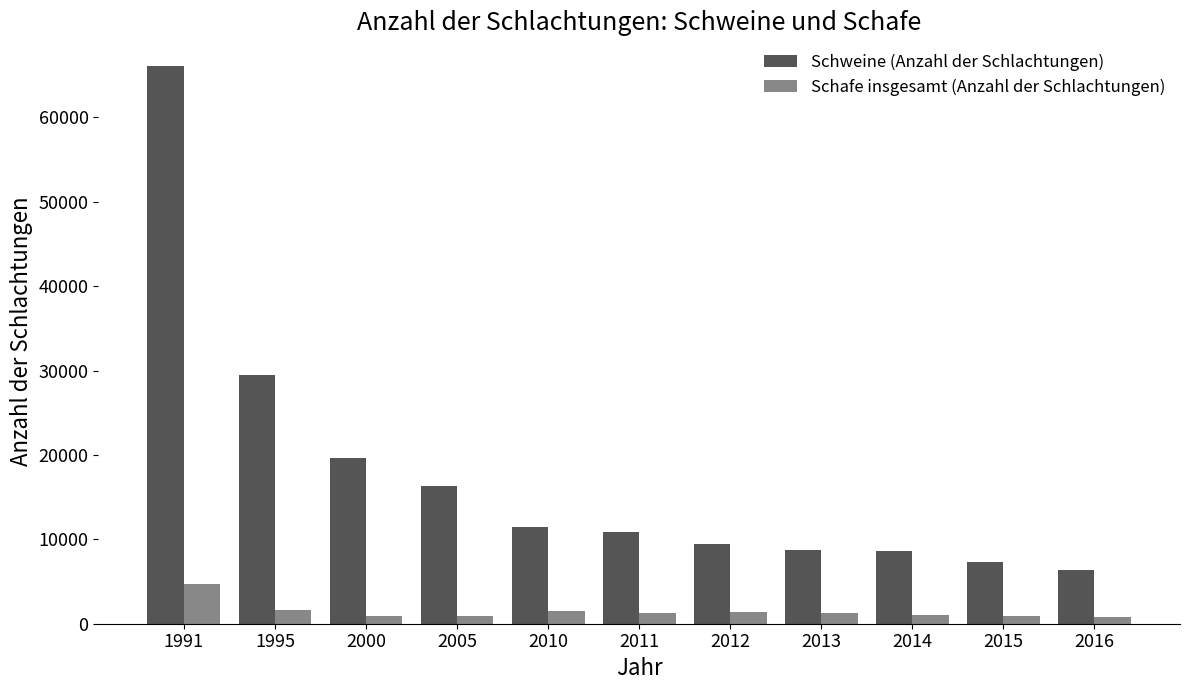

What is the average value of the Schafe insgesamt (Anzahl der Schlachtungen) series?

1503